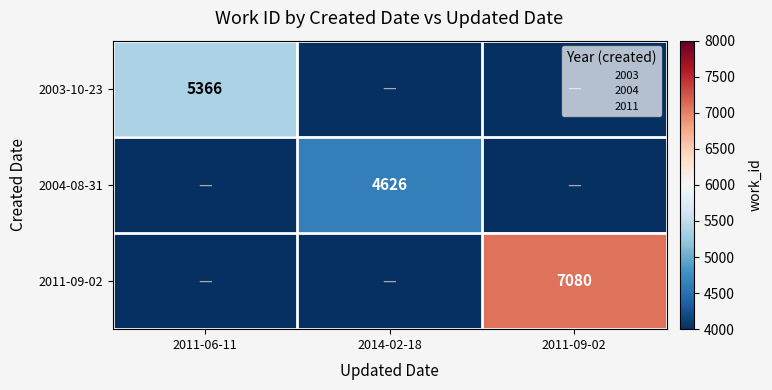

Count the 2004-08-31 values in the range 0 to 4626.

3